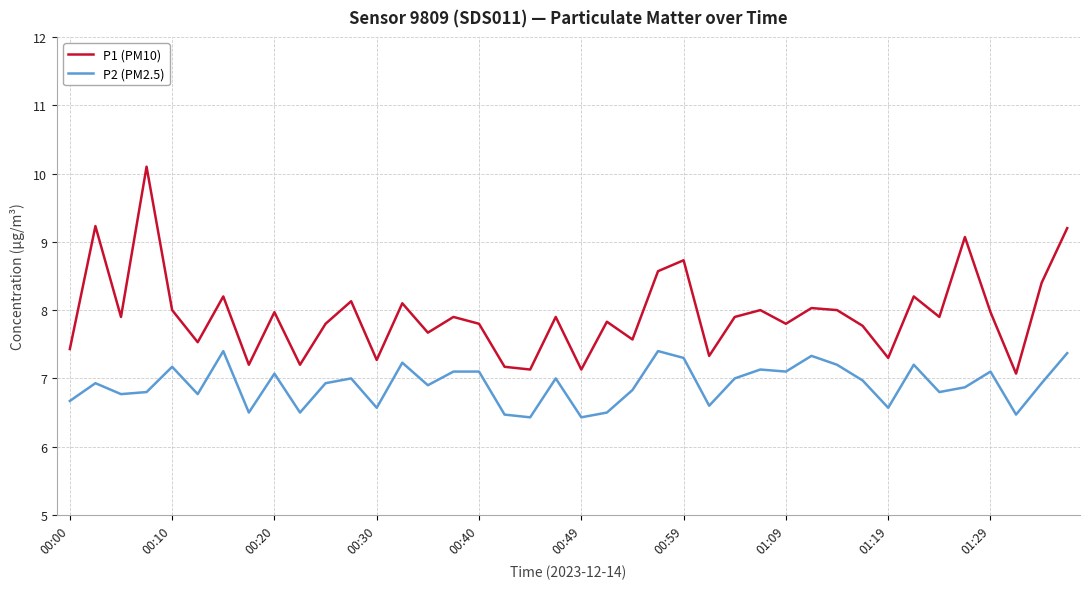

What is the difference between the maximum and minimum values in the P1 (PM10) series?

3.0